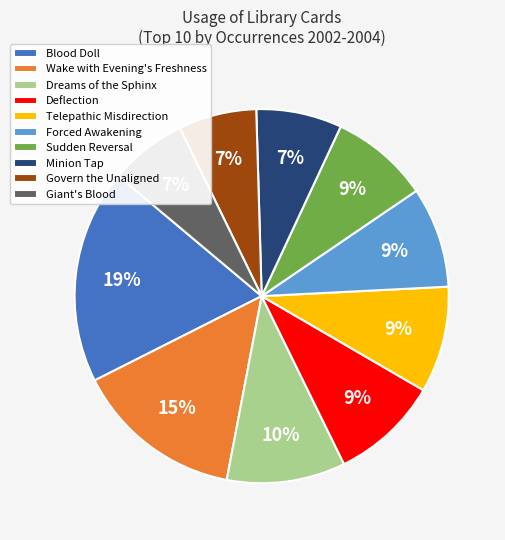

What percentage is the Telepathic Misdirection slice, to the nearest percent?

9%